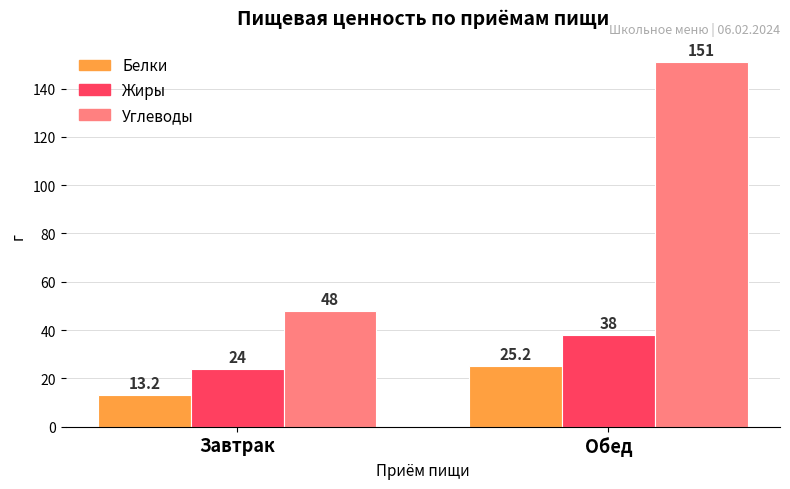

What is the label of the 2nd bar from the right?

Завтрак